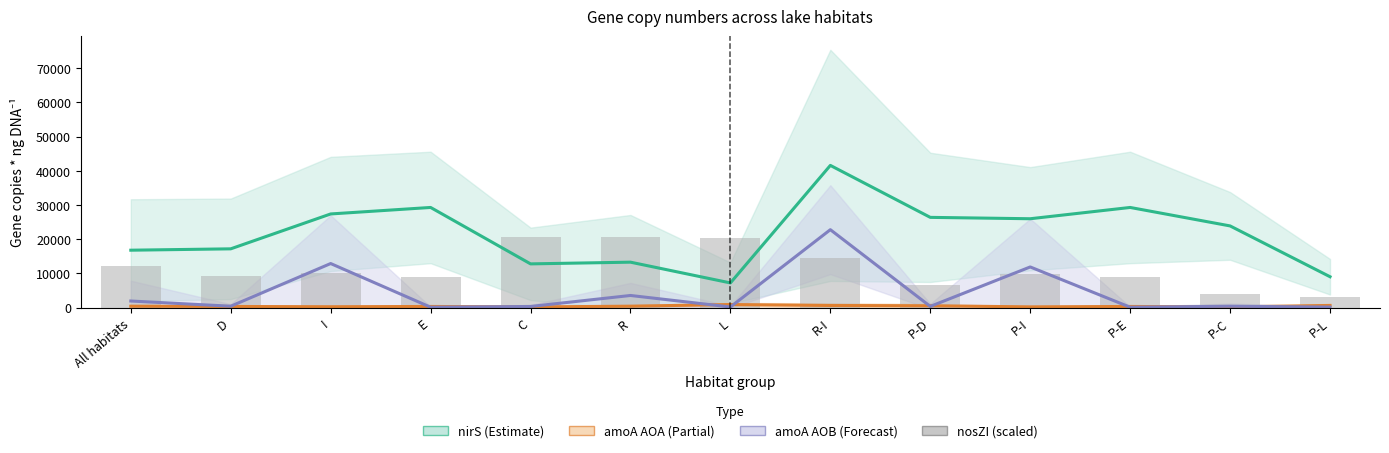

List the labels in order of nosZI (scaled) value, smallest first.

P-L, P-C, P-D, E, P-E, D, P-I, I, All habitats, R-I, L, C, R